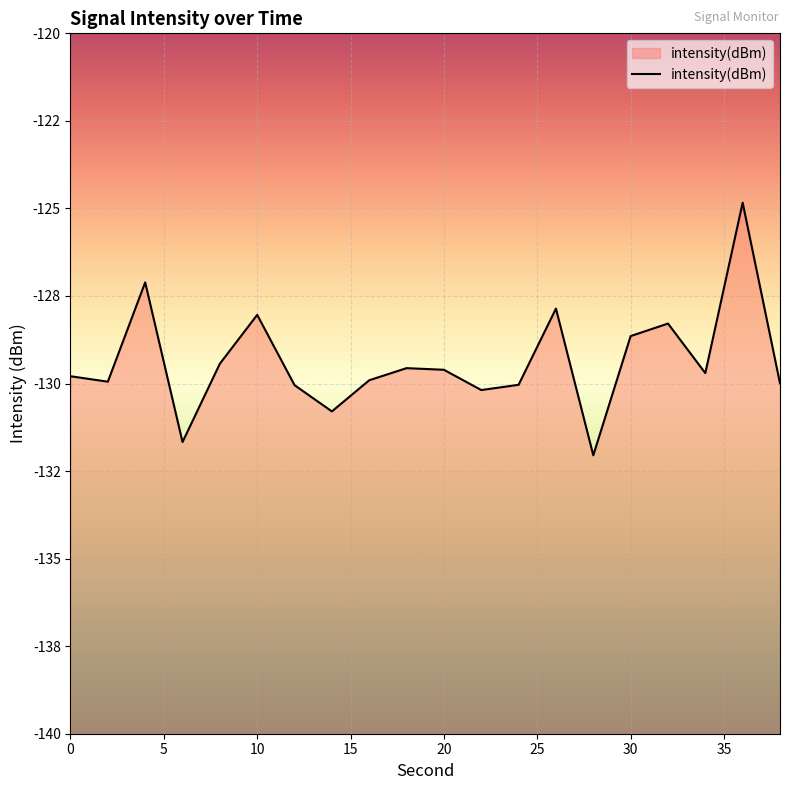

How many lines are shown in the chart?

1